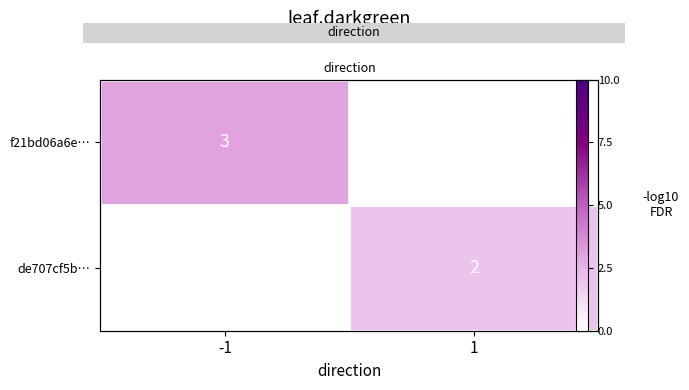

How many categories are shown in the chart?

2